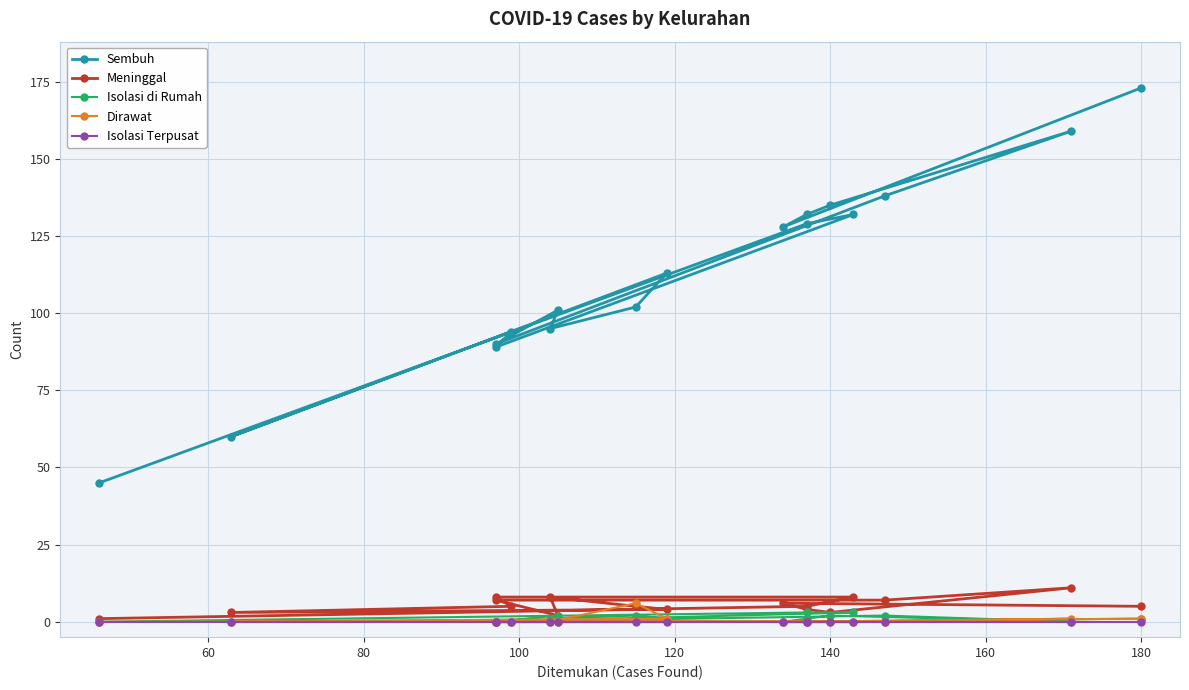

Count the number of categories in the chart.

17